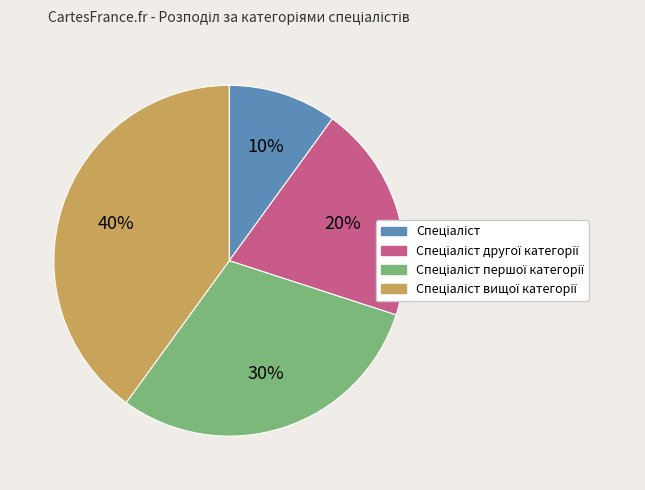

Count the number of slices in the pie.

4